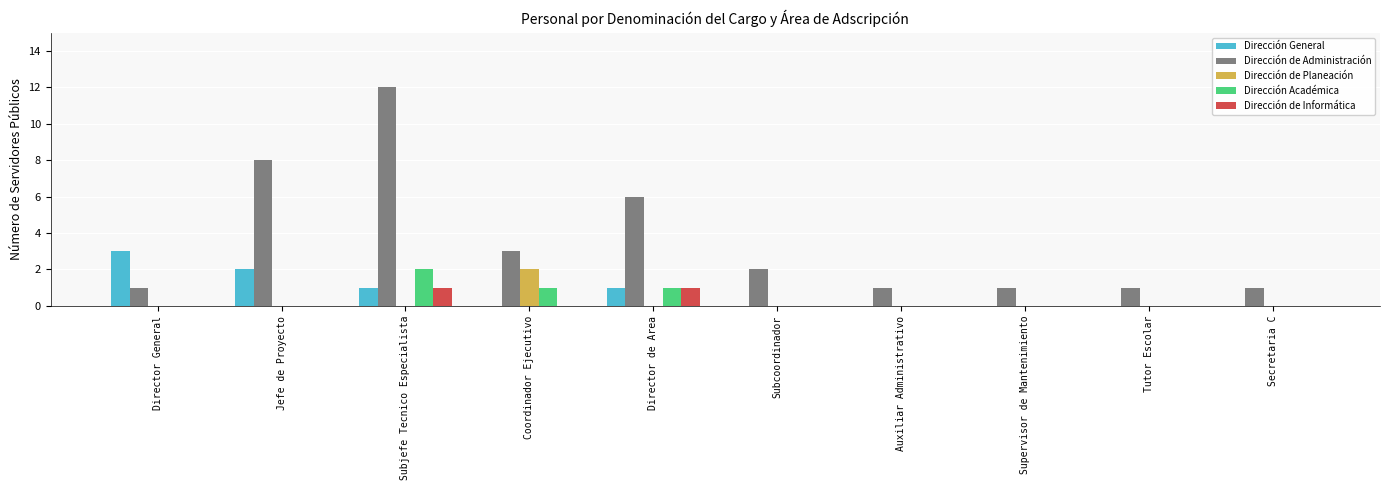

What is the greatest value displayed?

12